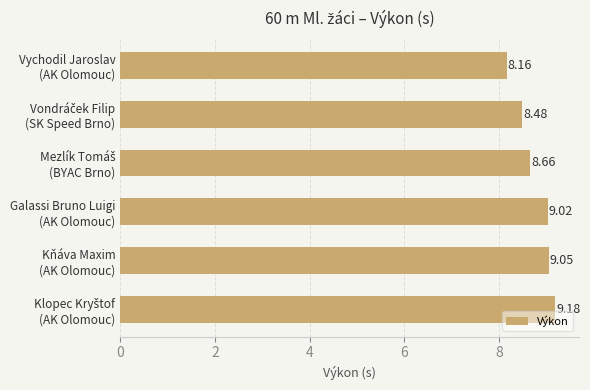

How many series are shown in this chart?

1